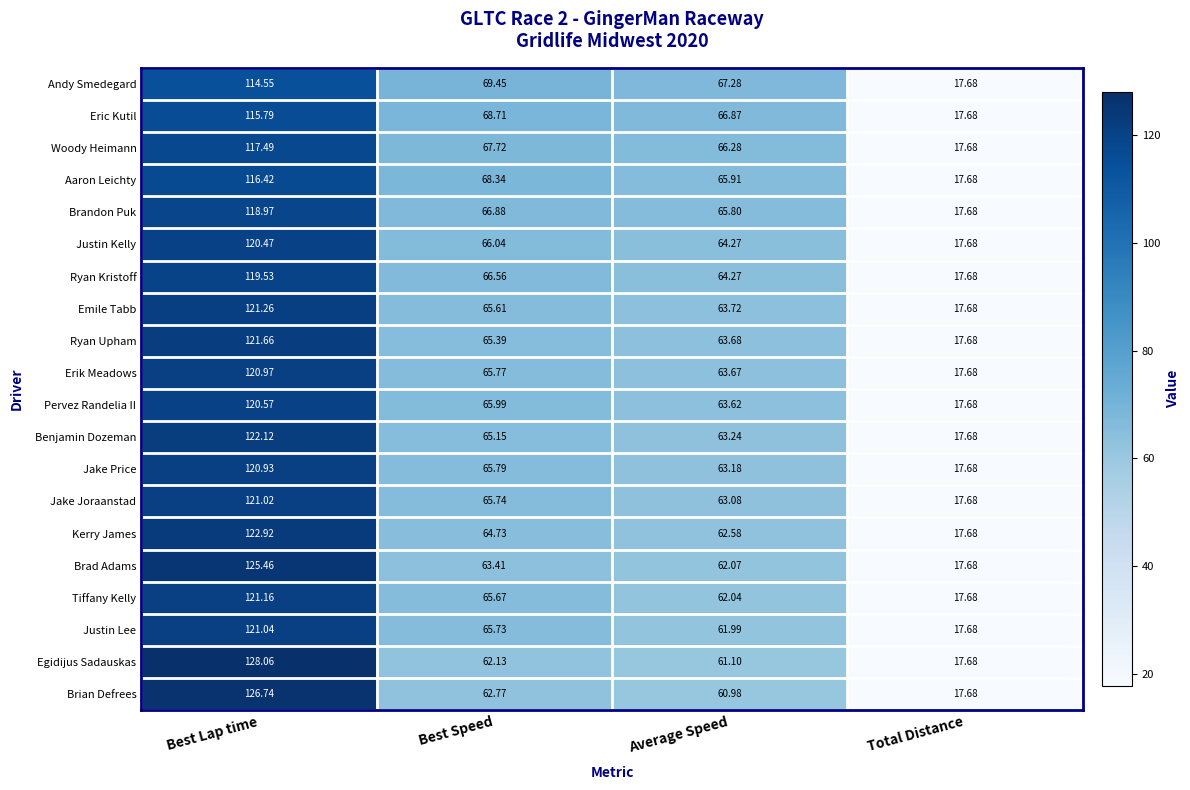

Count the number of categories in the chart.

4